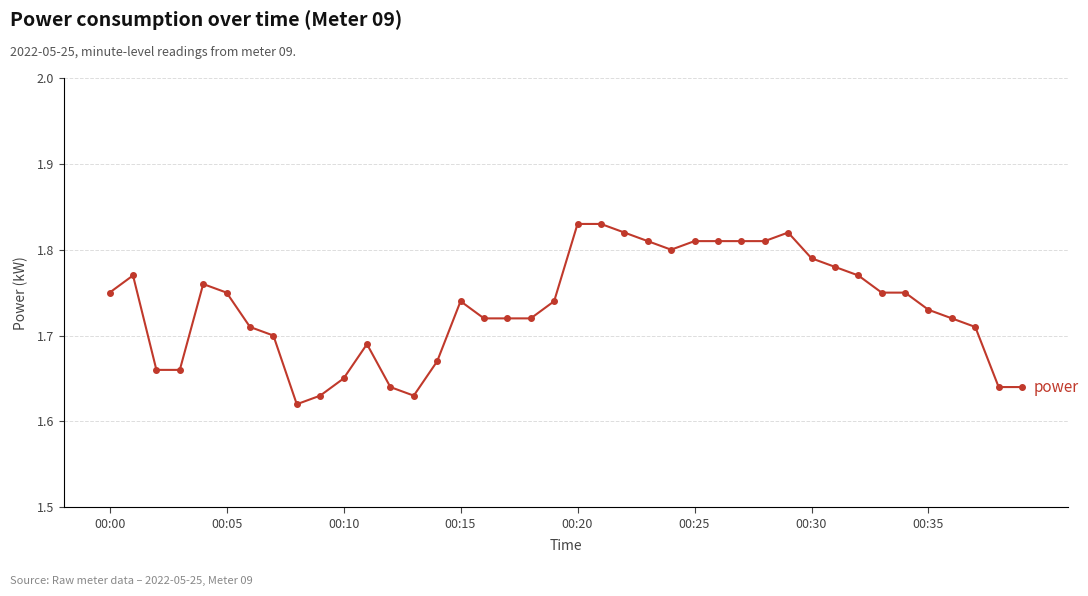

How many data points does each series have?

40